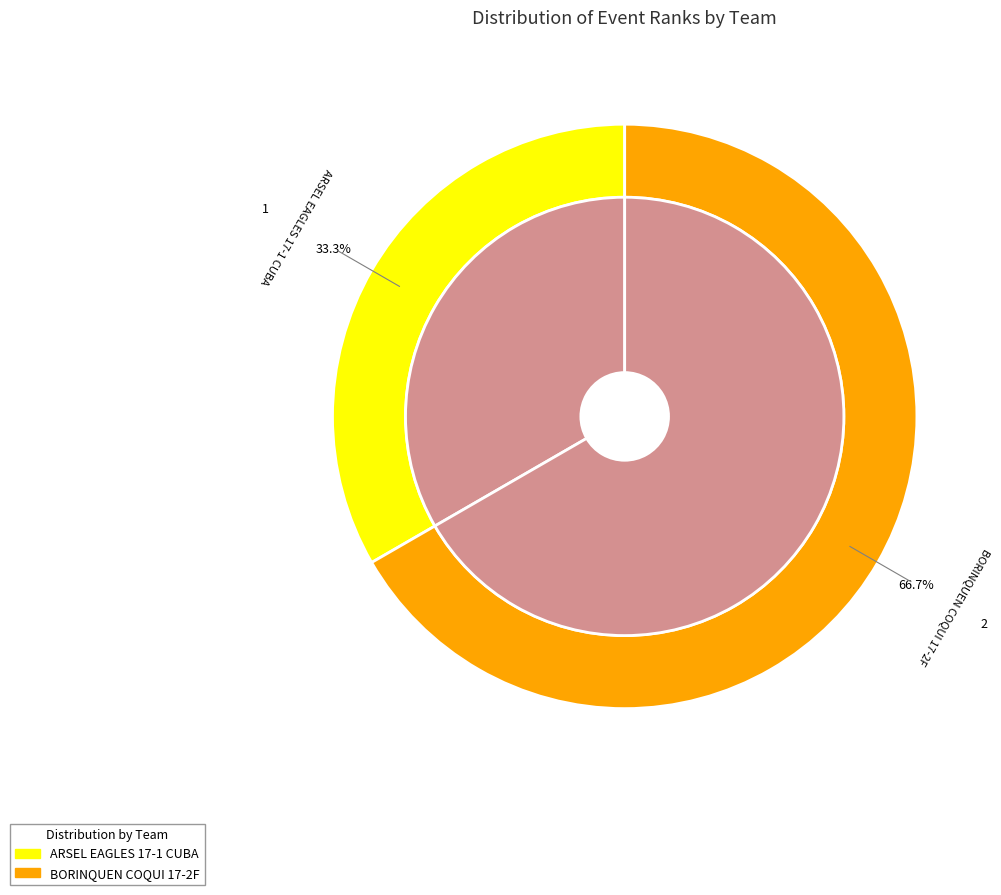

What is the change in value from ARSEL EAGLES 17-1 CUBA to BORINQUEN COQUI 17-2F?

+1